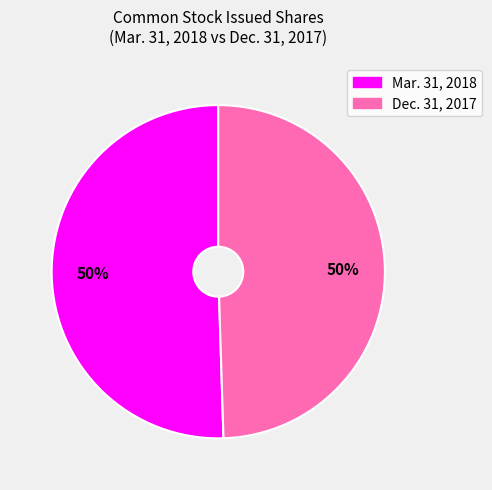

To the nearest percent, what is the average slice percentage?

50%